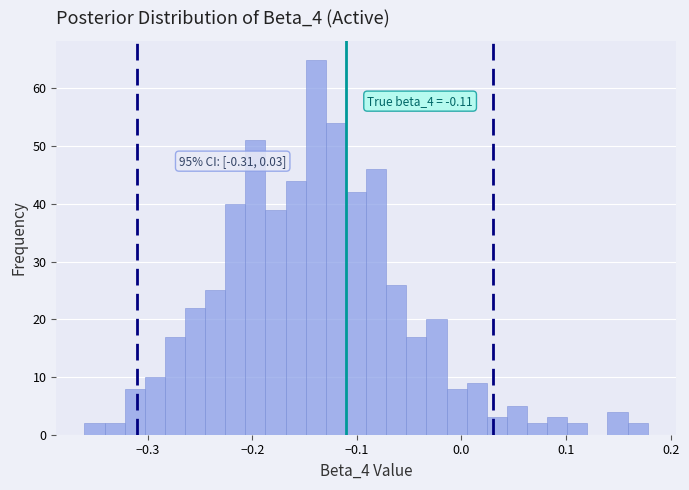

Around what value on the x-axis is the tallest bar? Give the approximate position of its centre, as read against the axis.

-0.14